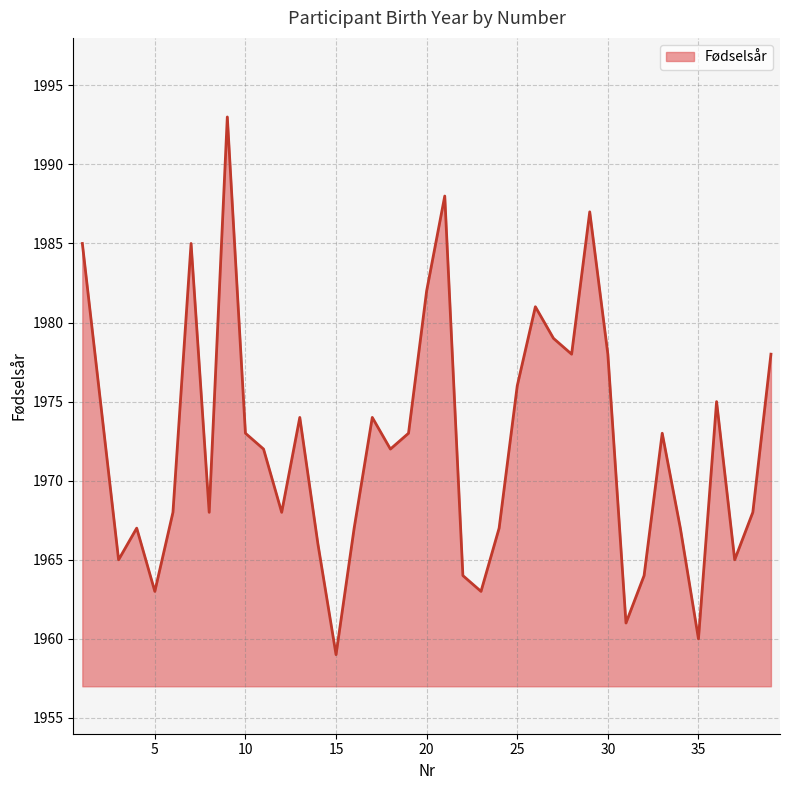

How many lines are shown in the chart?

1